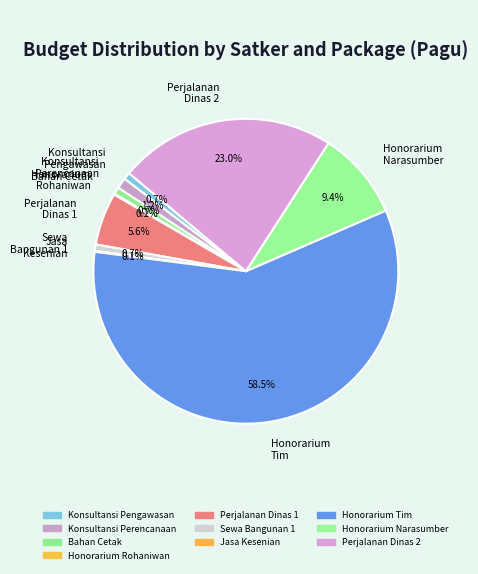

Which has a higher value, Perjalanan Dinas 2 or Honorarium Narasumber?

Perjalanan Dinas 2